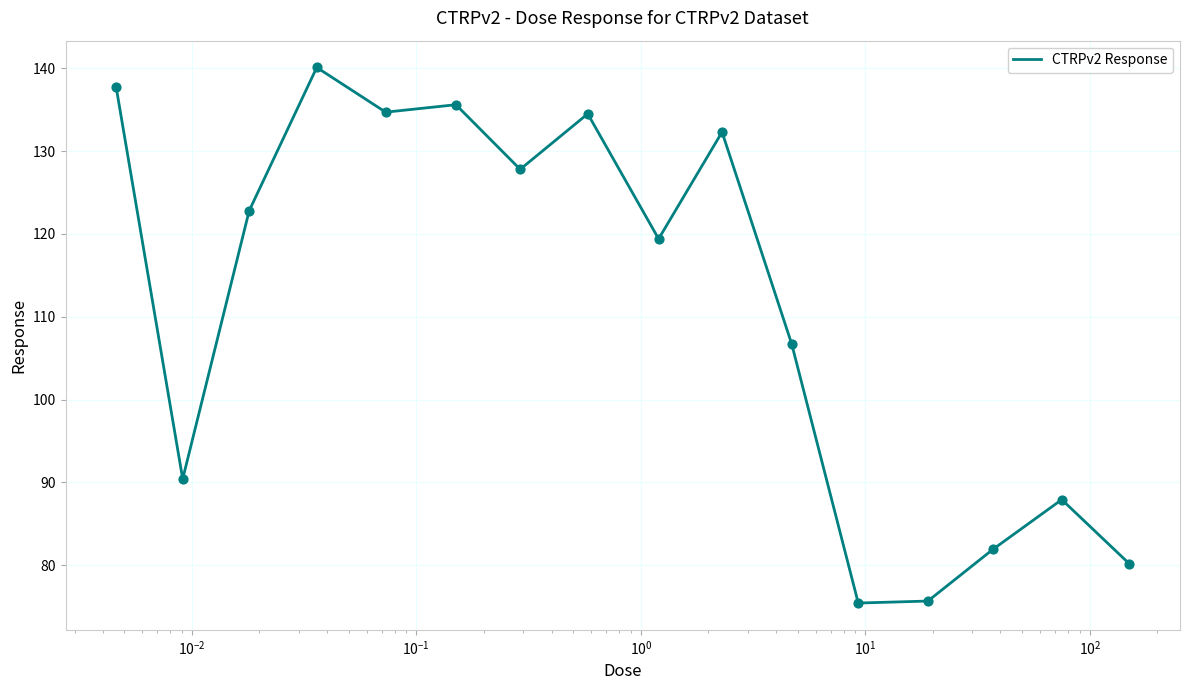

What is the maximum value shown in the chart?

140.1